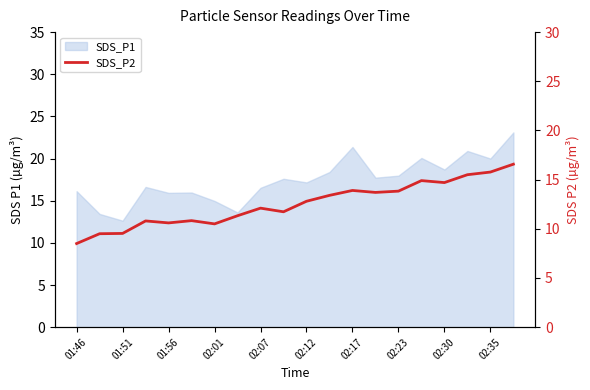

How many points are higher than both their immediate neighbors (excluding endpoints)?

5